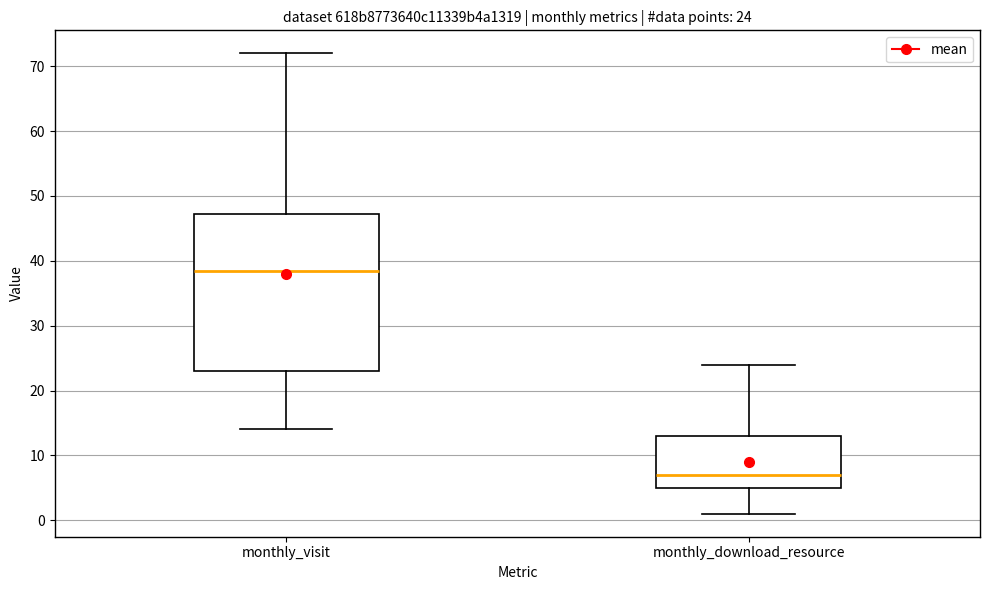

Which box's median line is the highest?

monthly_visit